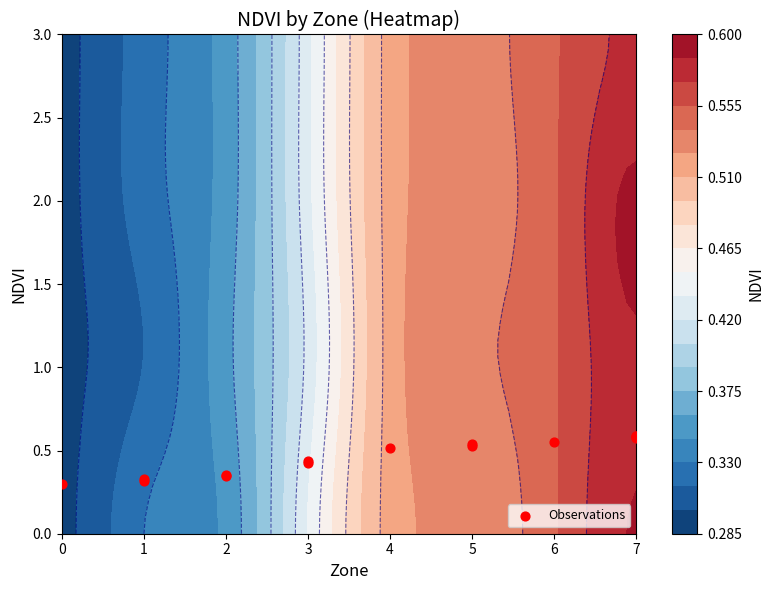

Is it true that the value at 0 is 0.2?

False